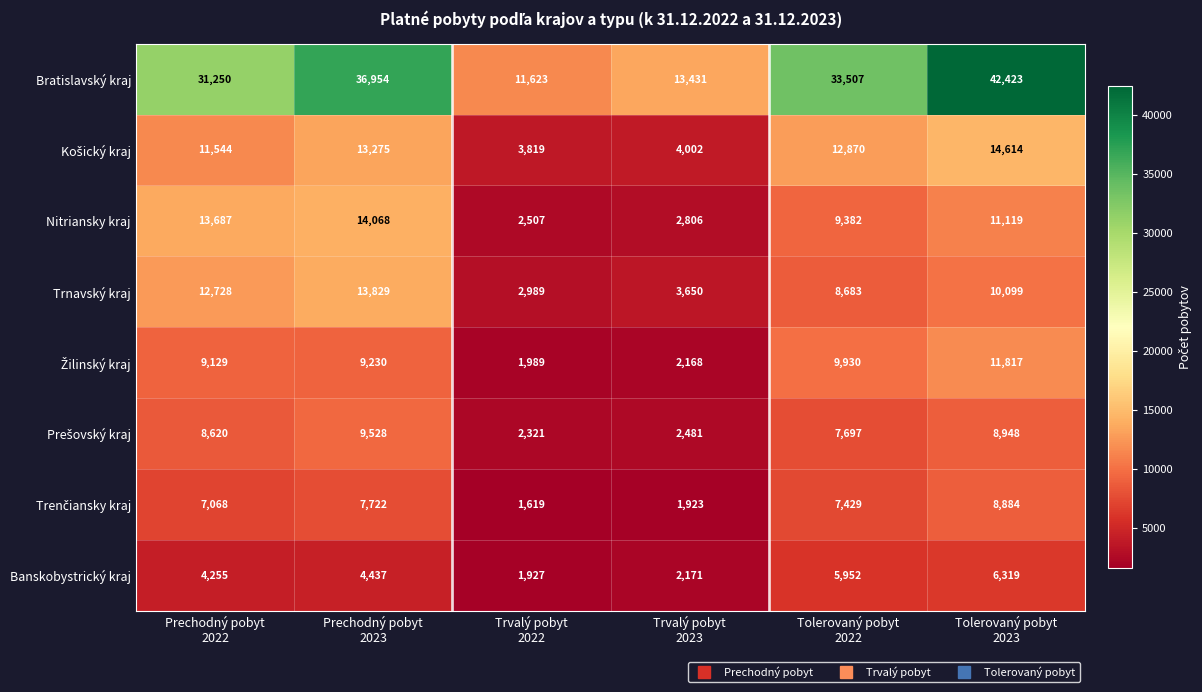

What is the difference between the maximum and second lowest values in the Trnavský kraj series?

10179